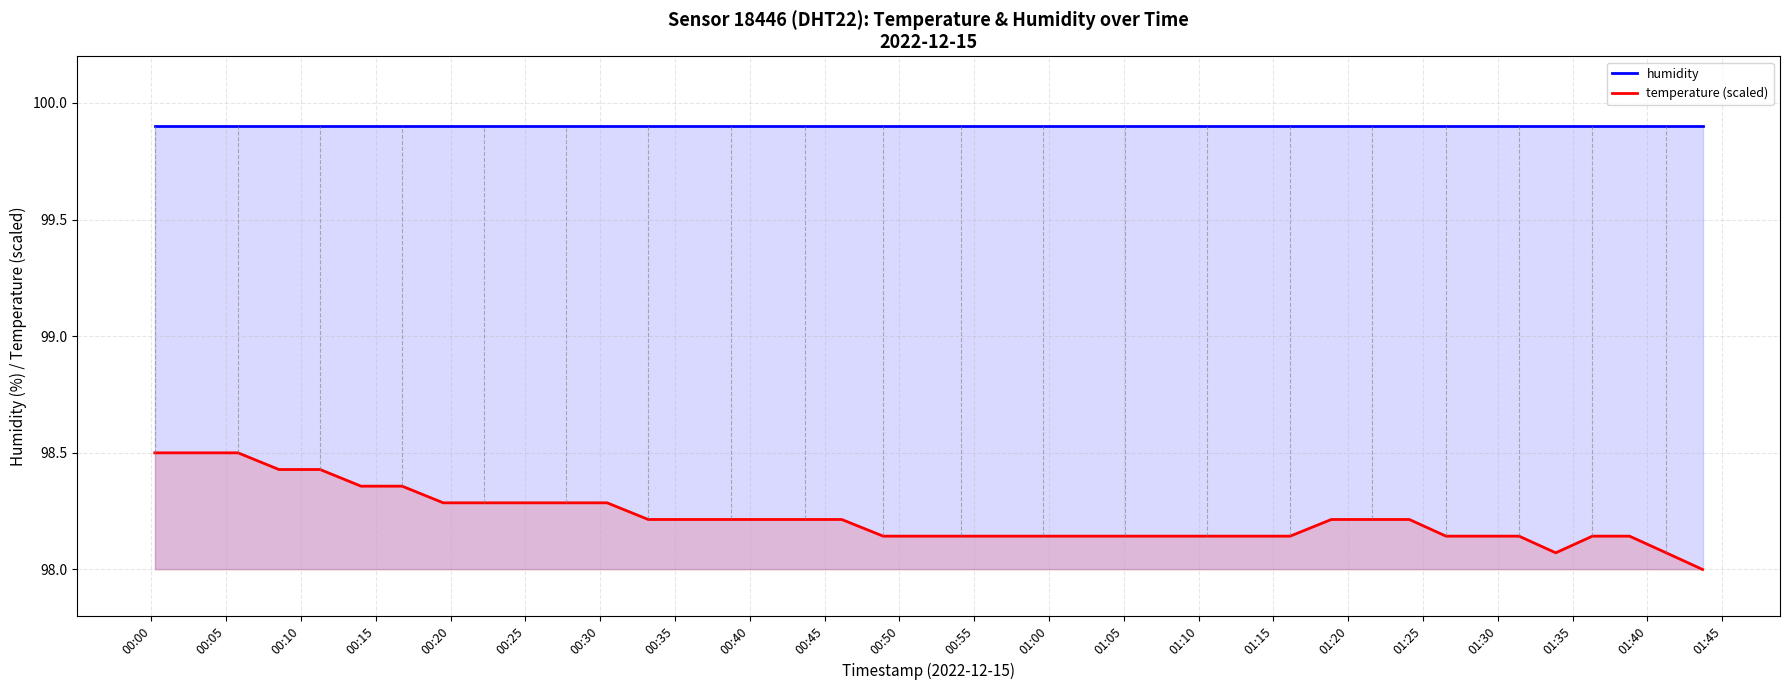

What is the minimum value for temperature (scaled)?

98.0